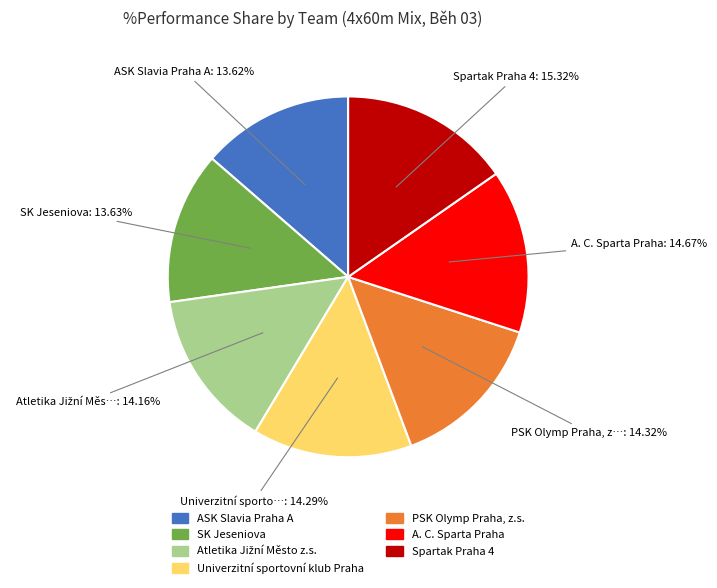

What is the largest slice in the pie chart?

Spartak Praha 4